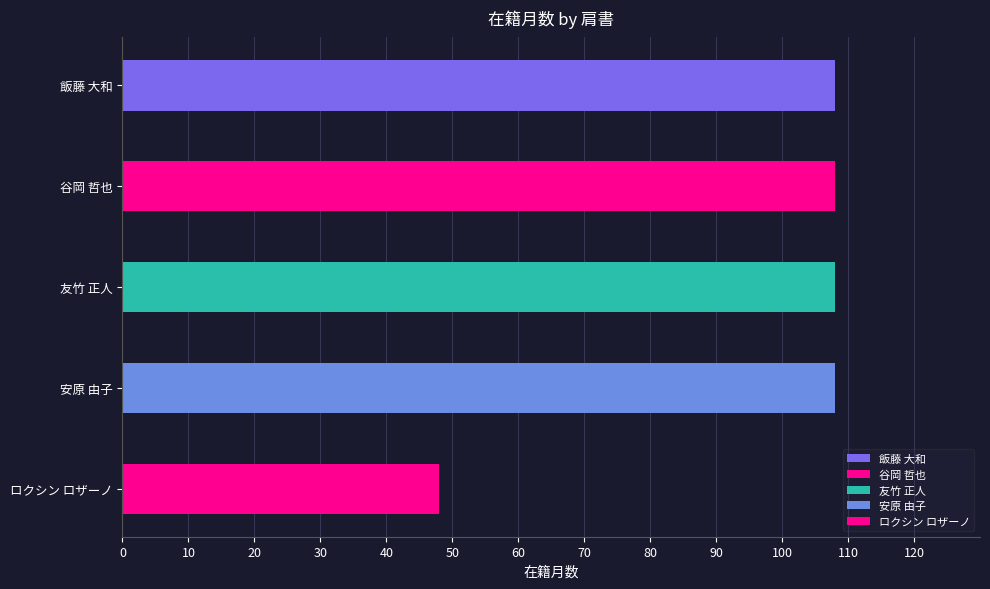

Which has a higher value, 飯藤 大和 or ロクシン ロザーノ?

飯藤 大和